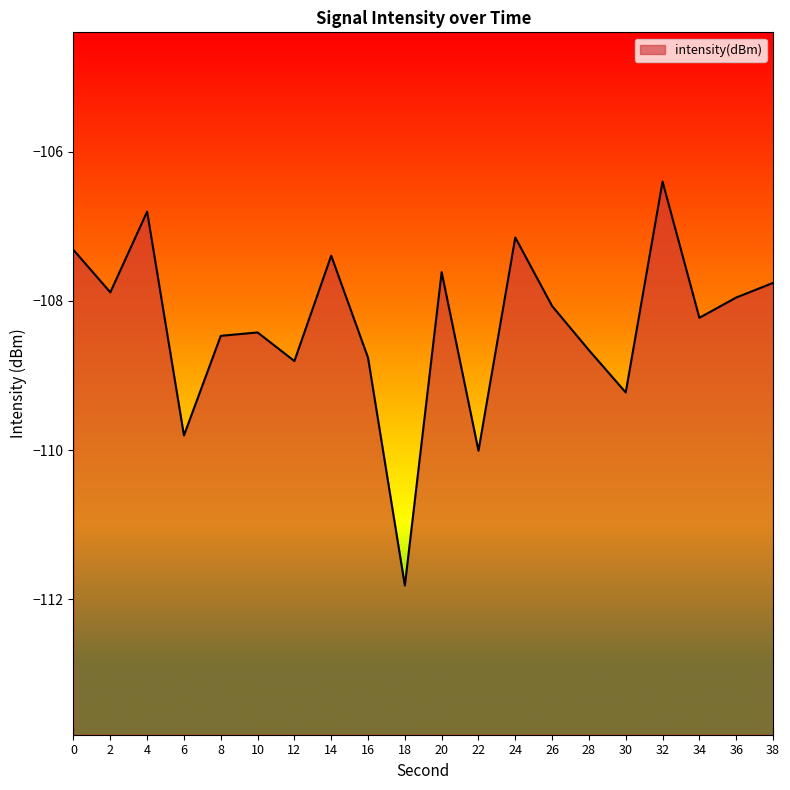

Which has a higher value, 20 or 12?

20